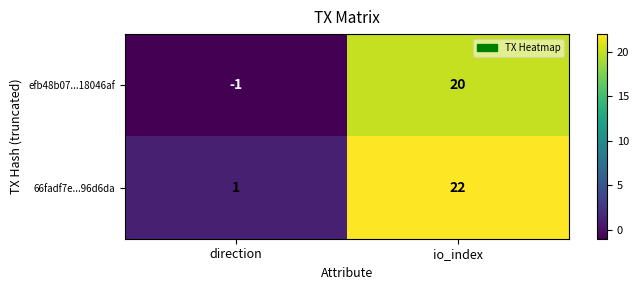

At how many categories does at least one series exceed 2?

1